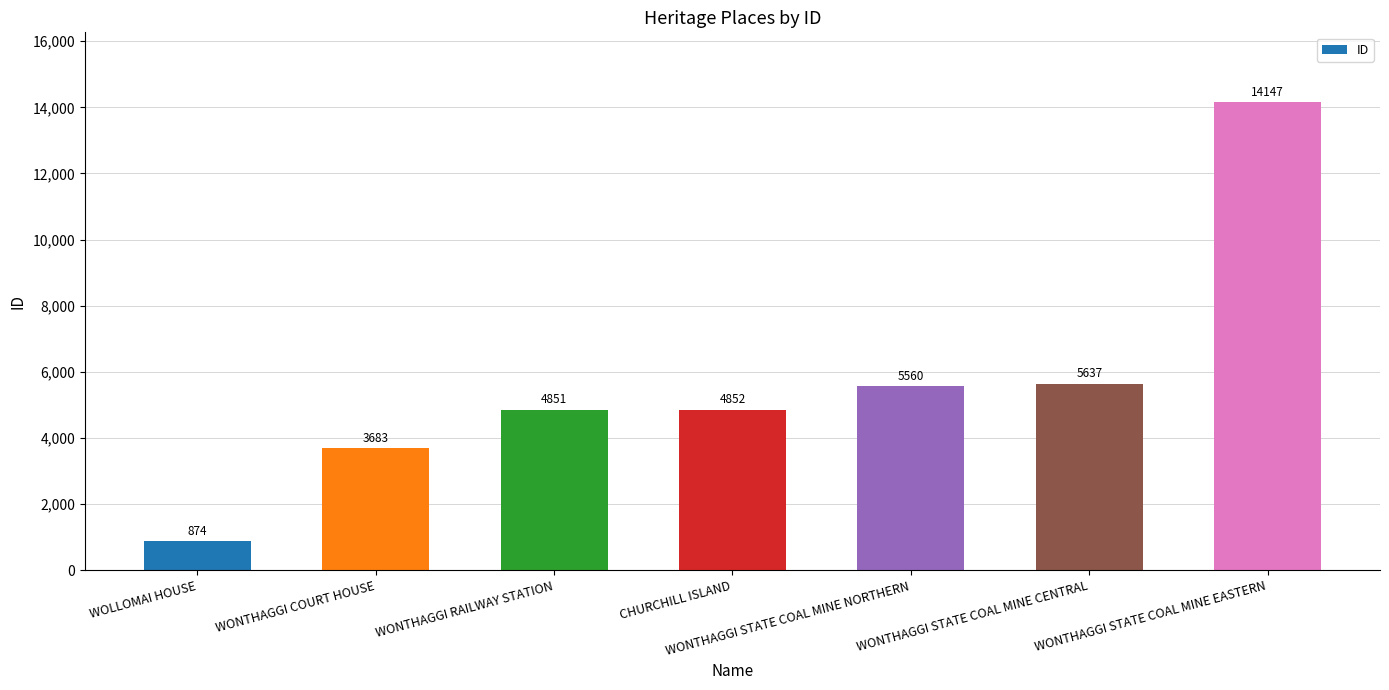

Rank the categories by value from highest to lowest.

WONTHAGGI STATE COAL MINE EASTERN, WONTHAGGI STATE COAL MINE CENTRAL, WONTHAGGI STATE COAL MINE NORTHERN, CHURCHILL ISLAND, WONTHAGGI RAILWAY STATION, WONTHAGGI COURT HOUSE, WOLLOMAI HOUSE